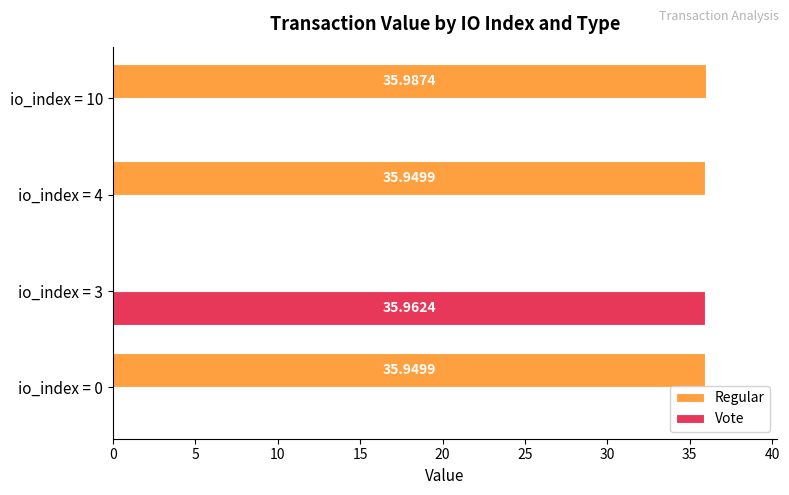

At which category is the sum across all series the highest?

io_index = 10